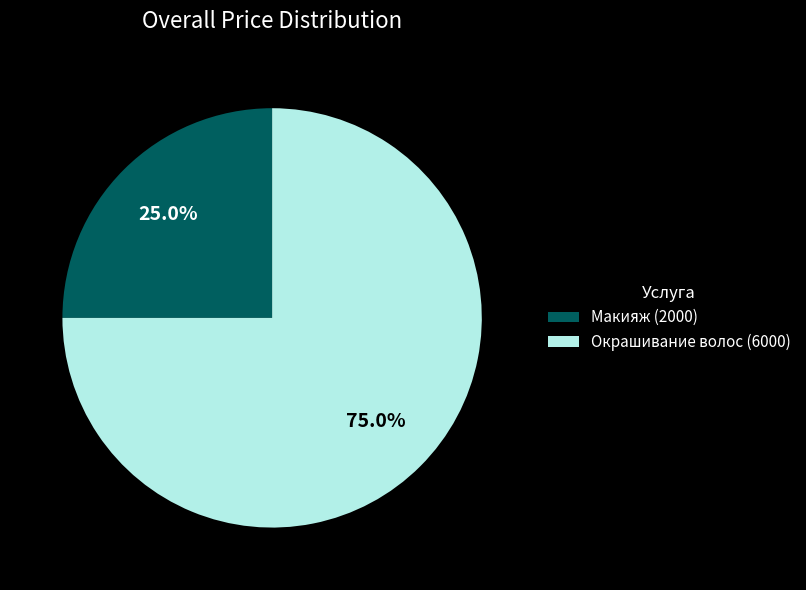

Count the number of slices in the pie.

2